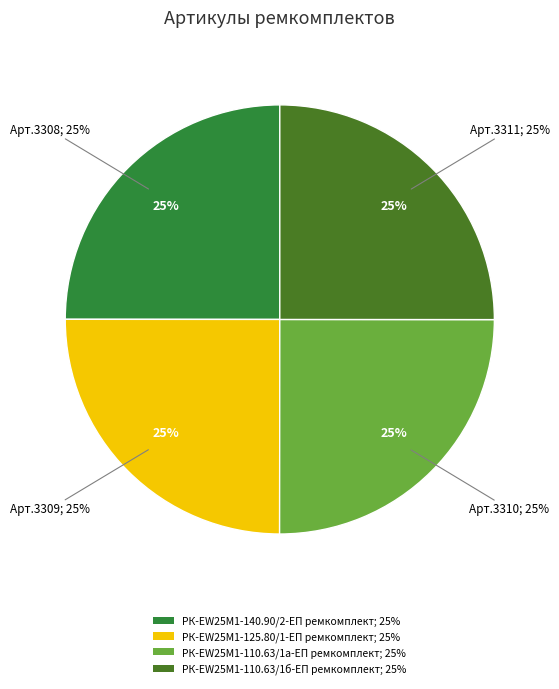

What percentage is NOT represented by РК-EW25M1-110.63/1б-ЕП ремкомплект?

75.0%